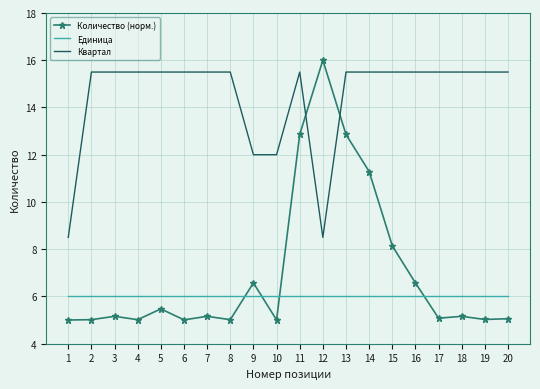

At how many categories does at least one series exceed 14?

17